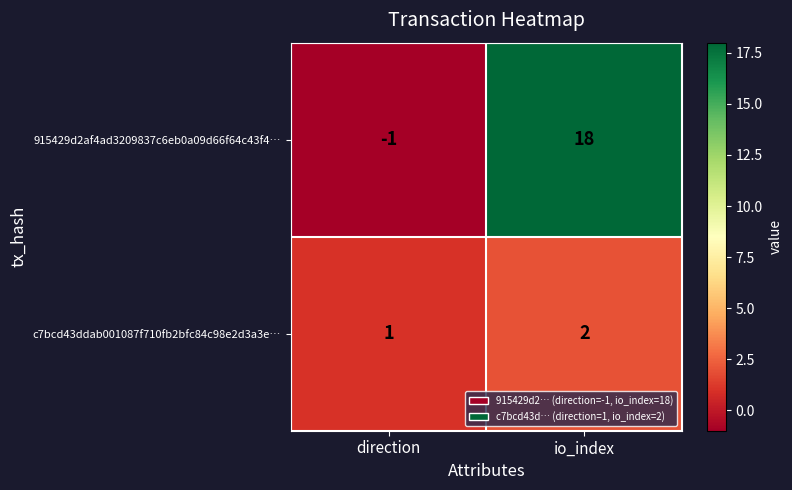

True or false: c7bcd43ddab001087f710fb2bfc84c98e2d3a3e… has a value of 2 at io_index.

True